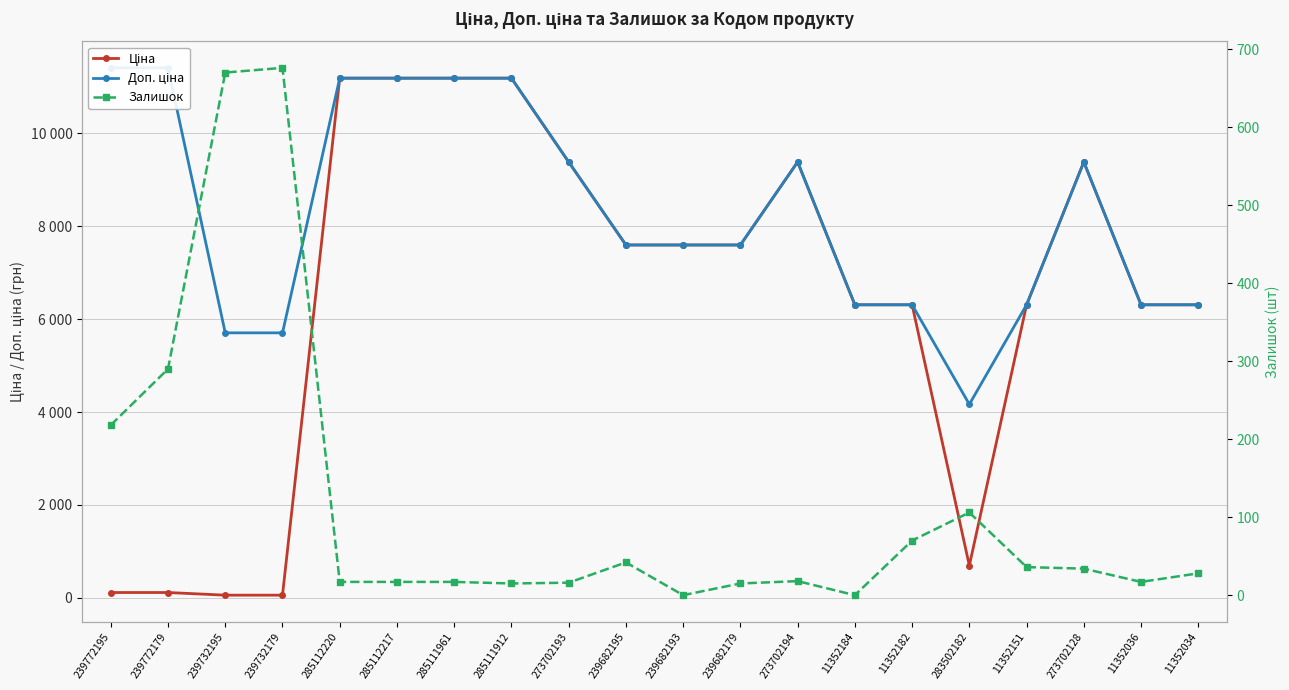

True or false: Доп. ціна has a value of 10755.8 at 239682193.

False